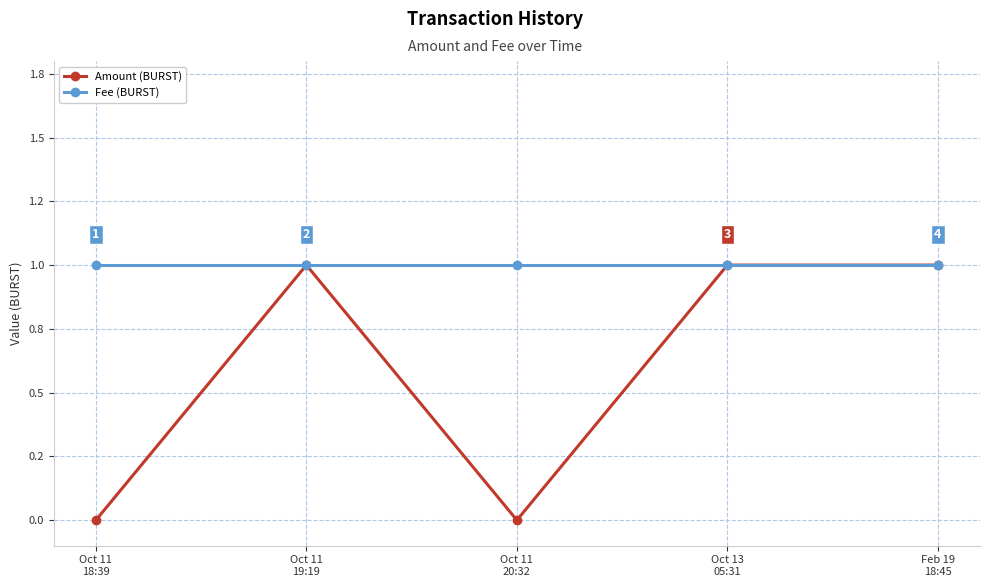

What are all the series names shown in the legend?

Amount (BURST), Fee (BURST)